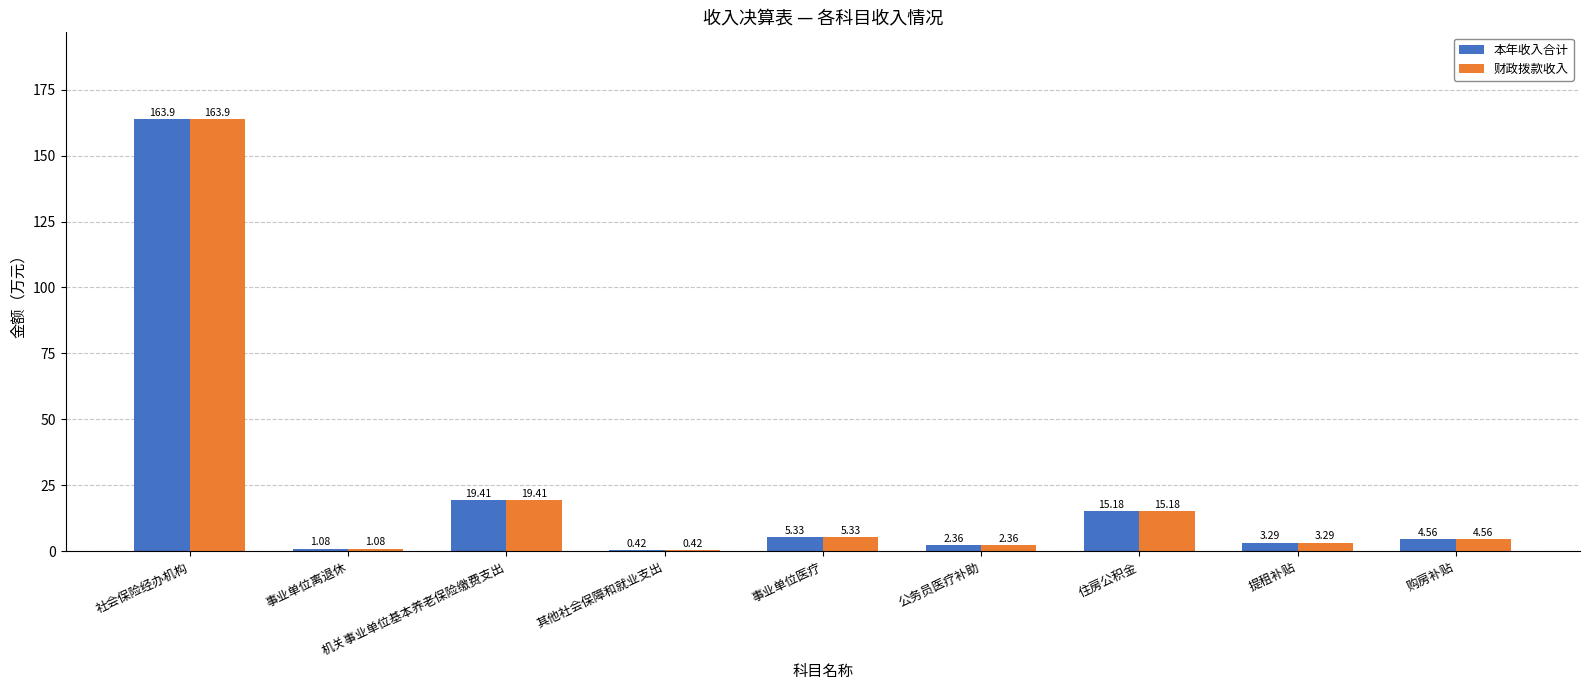

At which label does 本年收入合计 first exceed 4?

社会保险经办机构